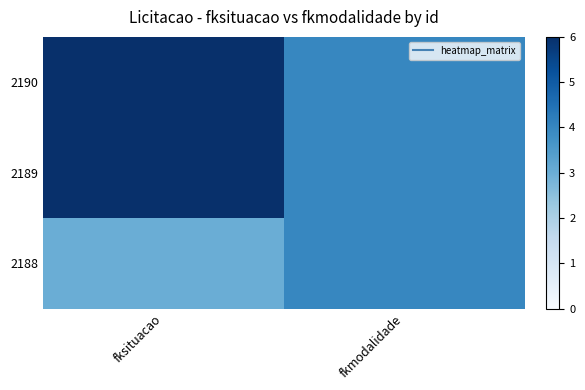

Reading right to left, transcribe all the data shown in this chart.

2190: fkmodalidade=4	fksituacao=6
2189: fkmodalidade=4	fksituacao=6
2188: fkmodalidade=4	fksituacao=3